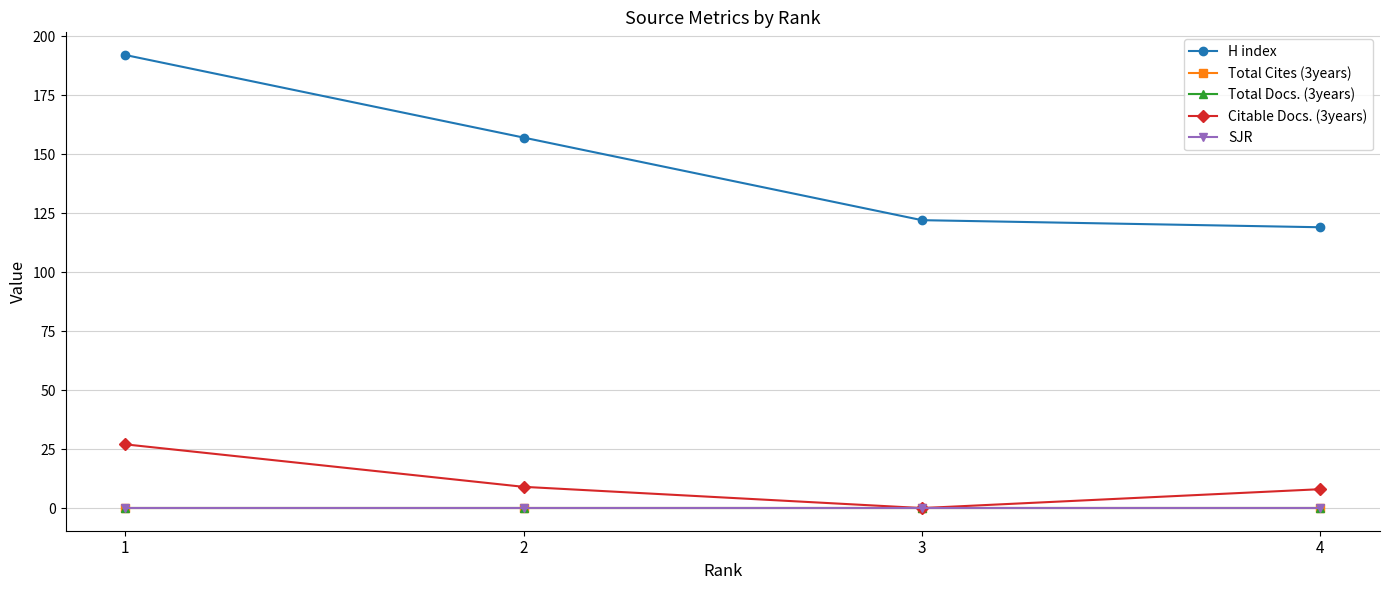

What is the maximum value shown in the chart?

192